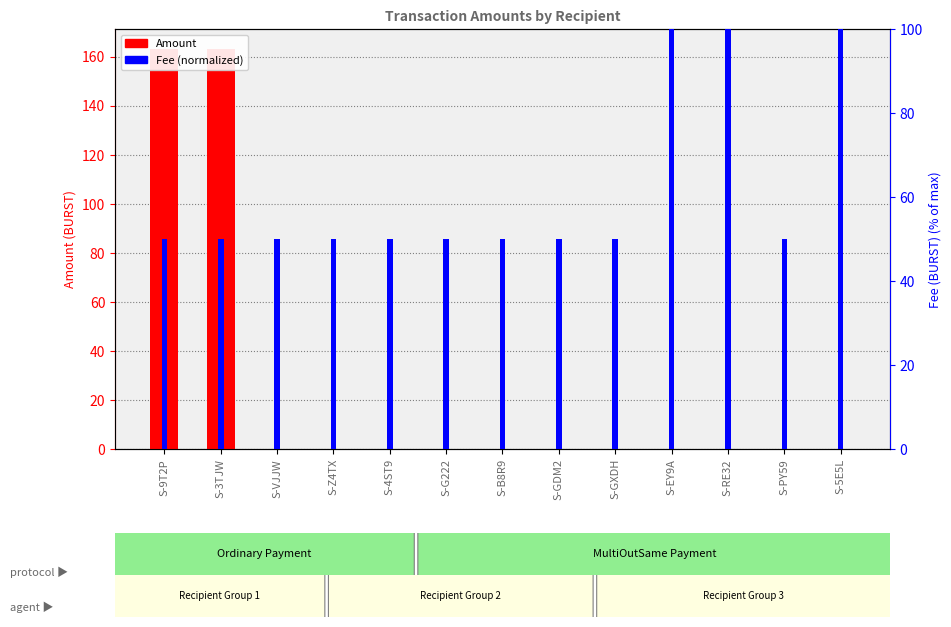

What position from the left is S-5E5L?

13